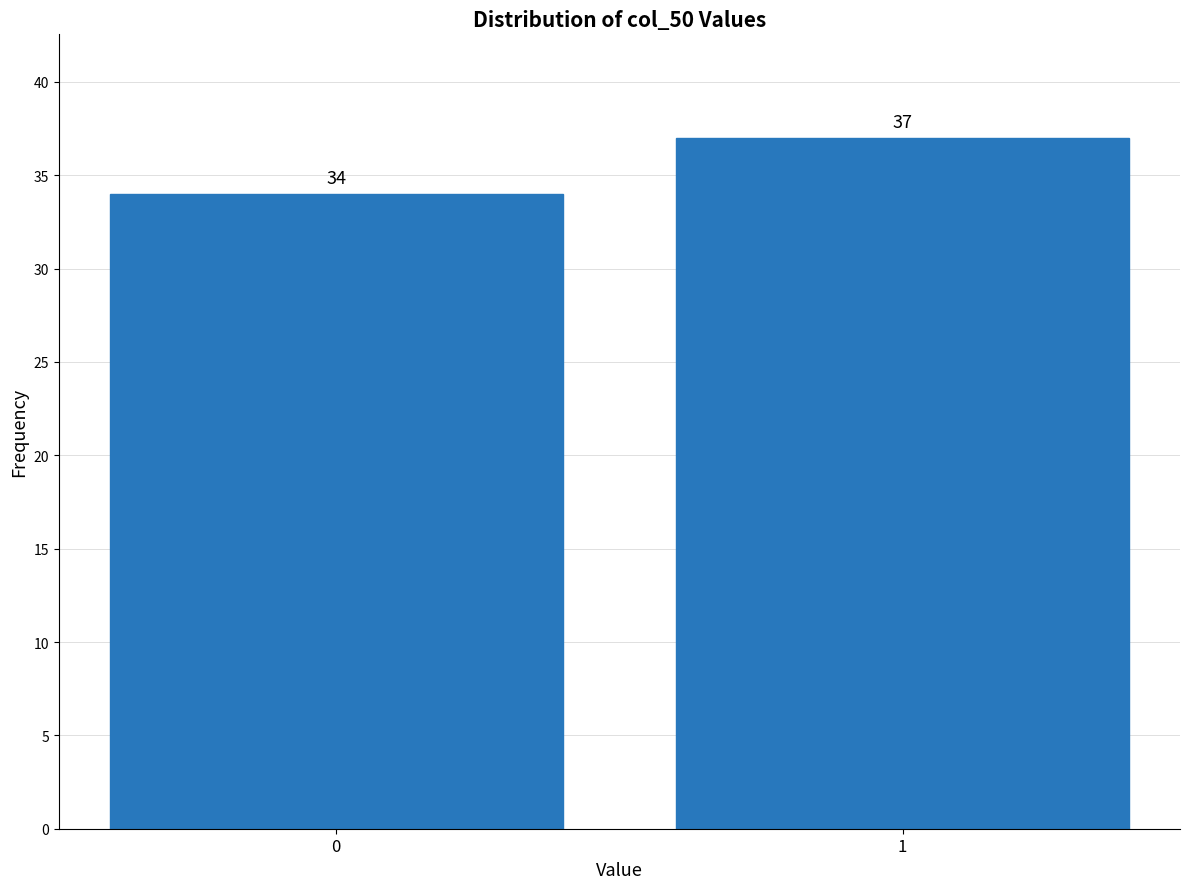

Reading right to left, transcribe all the data shown in this chart.

1=37	0=34